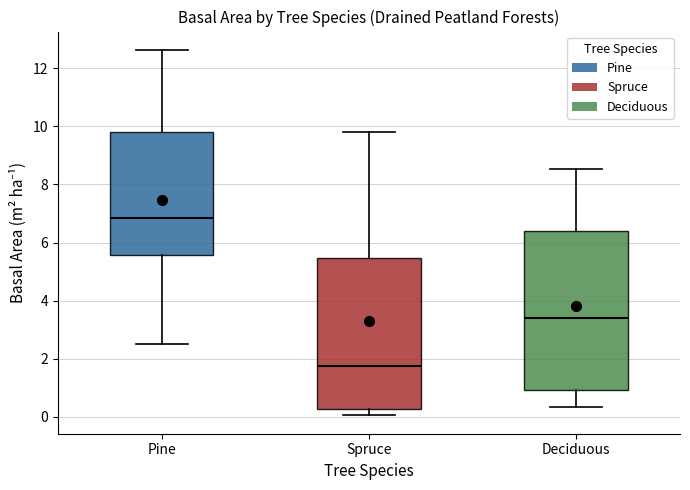

Reading left to right, read every box against the y-axis: the position of its median line, the range the box covers, and the ends of its whiskers. The values are not printed on the chart, so give them approximately, as read against the axis.

Pine: median 6.8, box 5.6 to 9.8, whiskers 2.4 to 12.6
Spruce: median 1.8, box 0.2 to 5.4, whiskers 0.0 to 9.8
Deciduous: median 3.4, box 1.0 to 6.4, whiskers 0.4 to 8.6